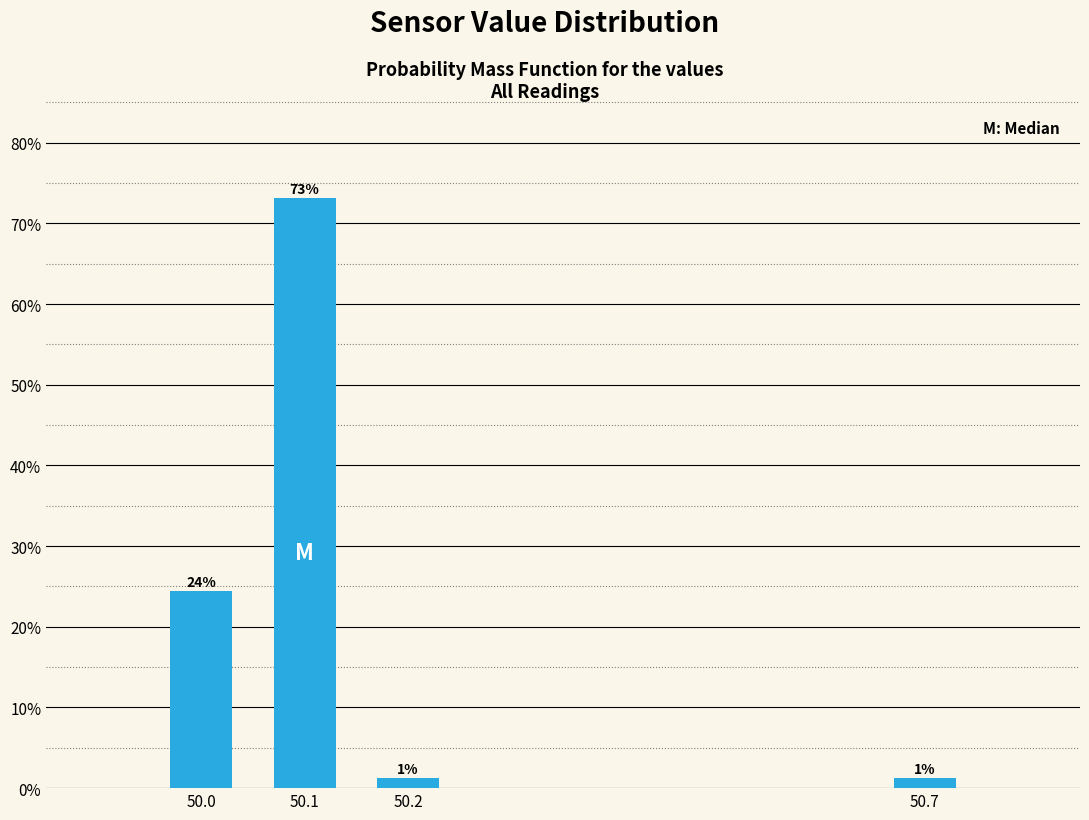

How many bars are there in total?

4